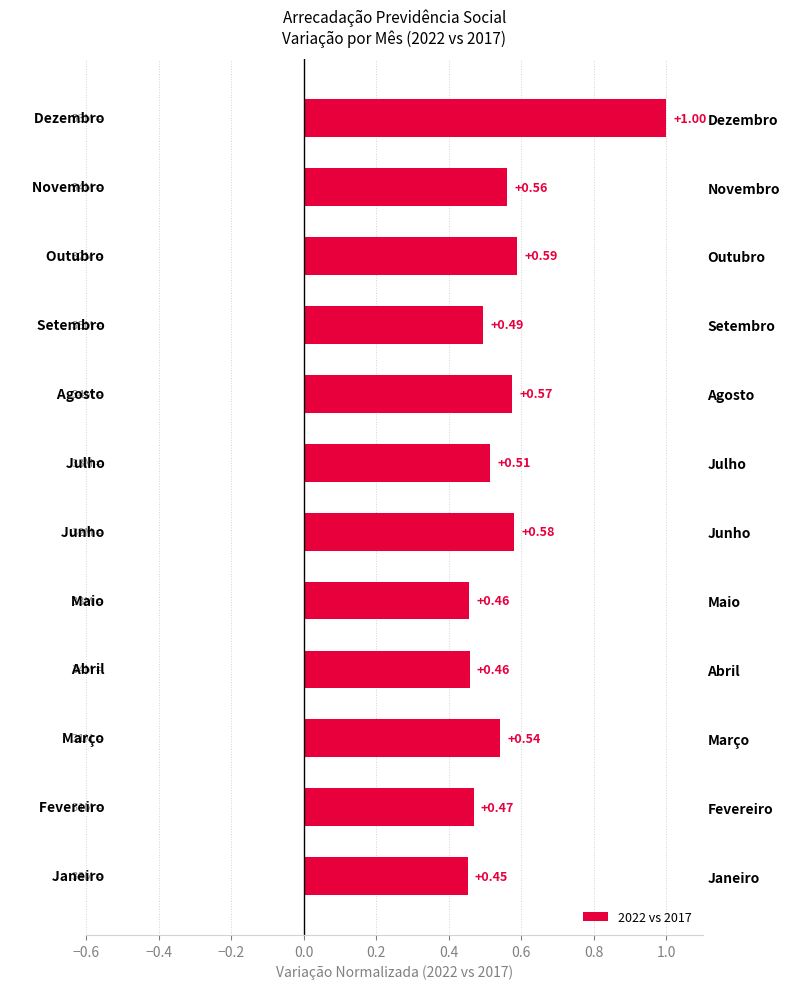

Which label corresponds to the largest value in the chart?

Dezembro